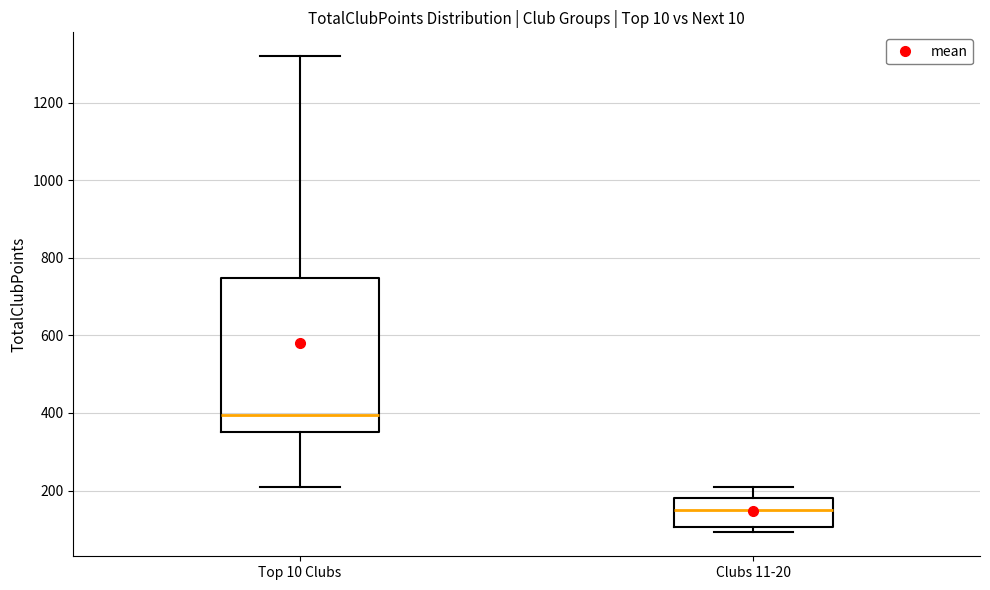

Reading left to right, read every box against the y-axis: the position of its median line, the range the box covers, and the ends of its whiskers. The values are not printed on the chart, so give them approximately, as read against the axis.

Top 10 Clubs: median 400, box 360 to 740, whiskers 200 to 1320
Clubs 11-20: median 140, box 100 to 180, whiskers 100 (just below the box's lower edge) to 200